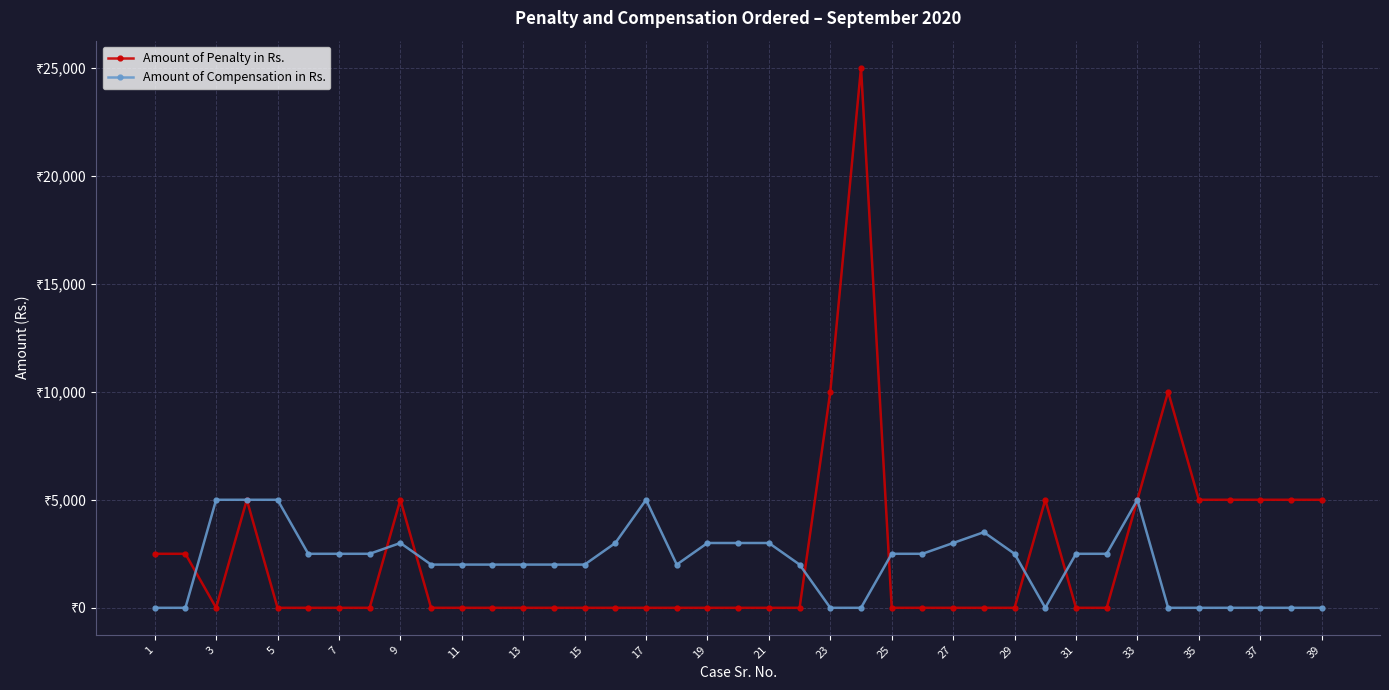

Does the chart have visible grid lines?

Yes